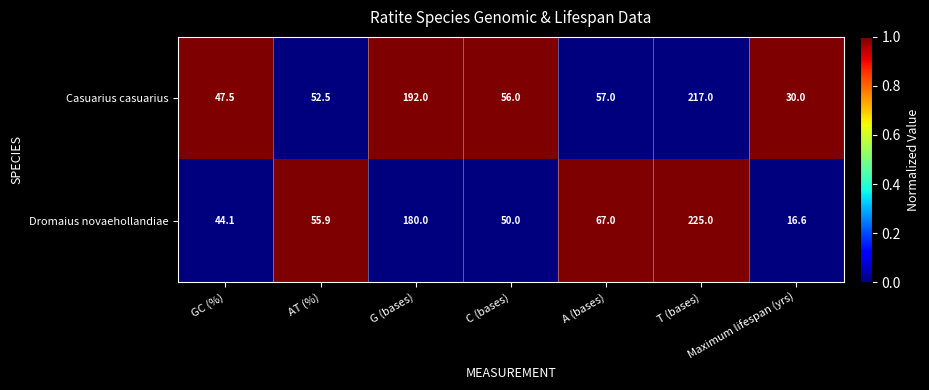

What is the difference between the maximum and minimum values in the Dromaius novaehollandiae series?

208.4